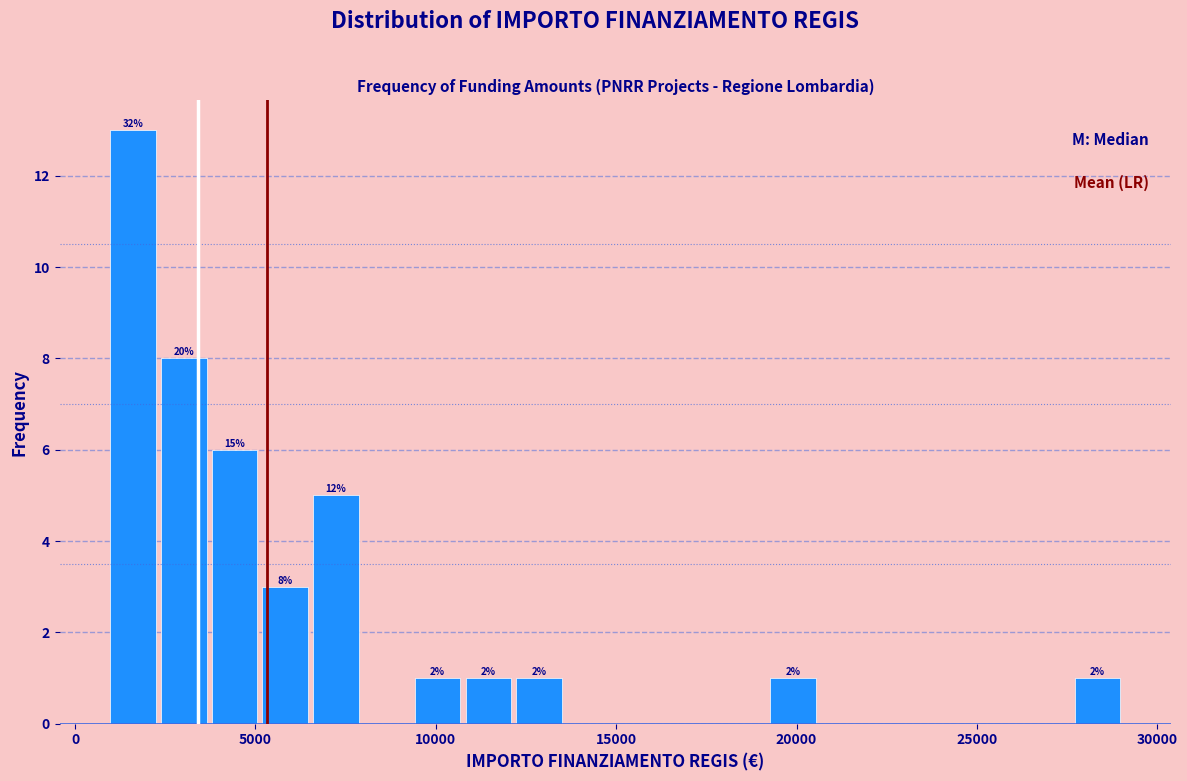

Around what value on the x-axis is the tallest bar? Give the approximate position of its centre, as read against the axis.

1500